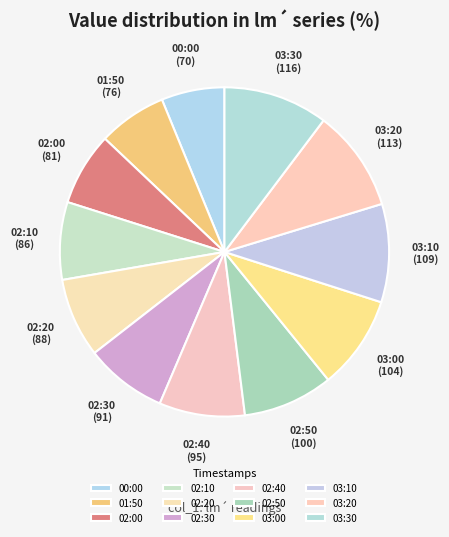

How many slices are in this pie chart?

12